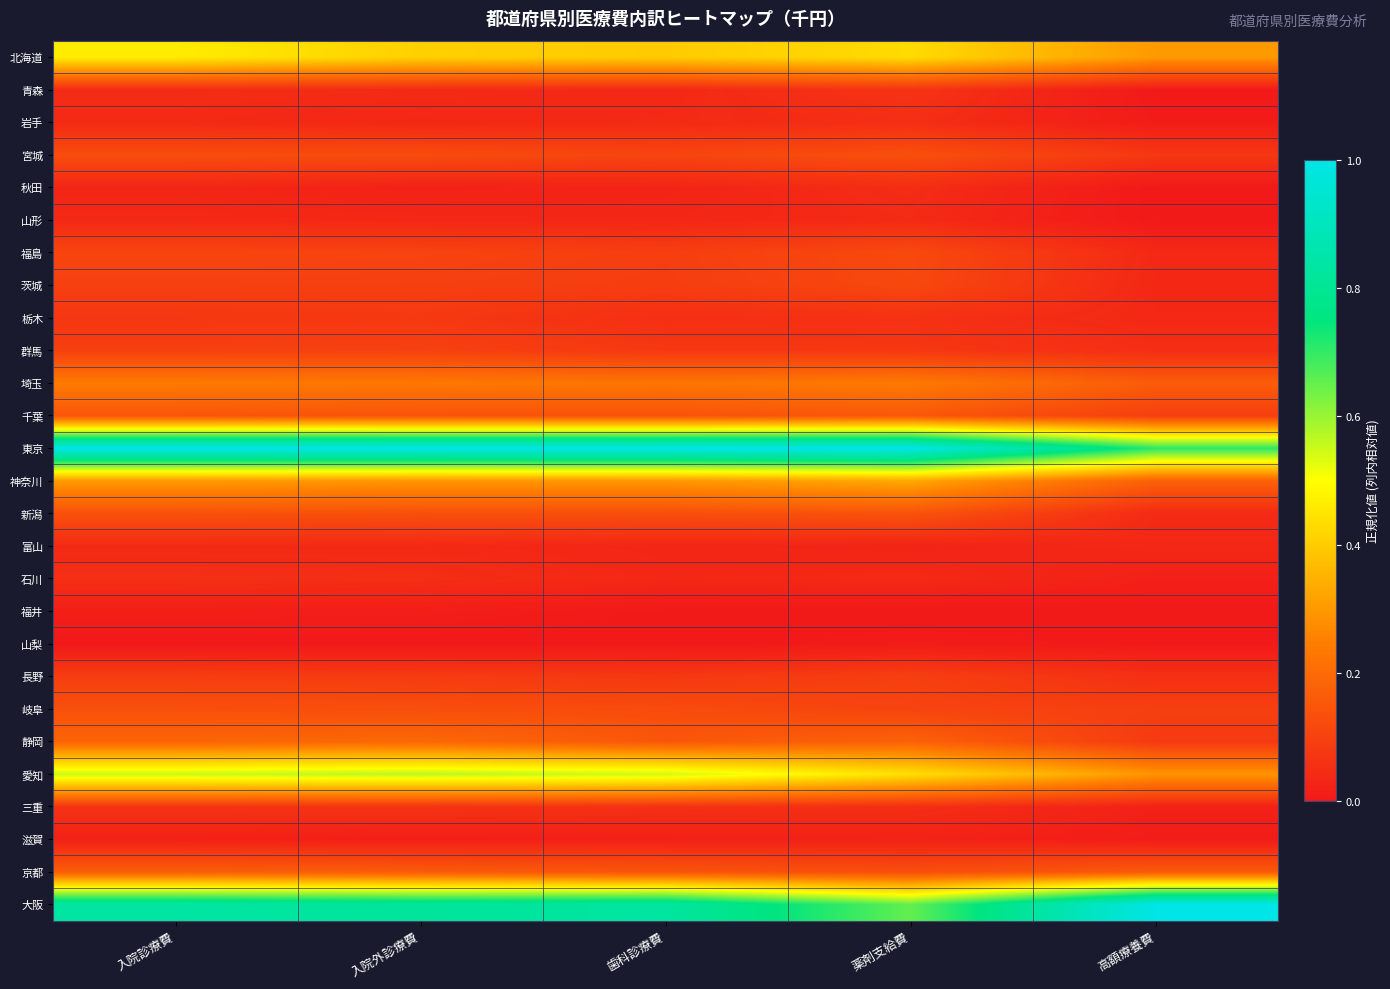

Which series has the largest total across all categories?

東京